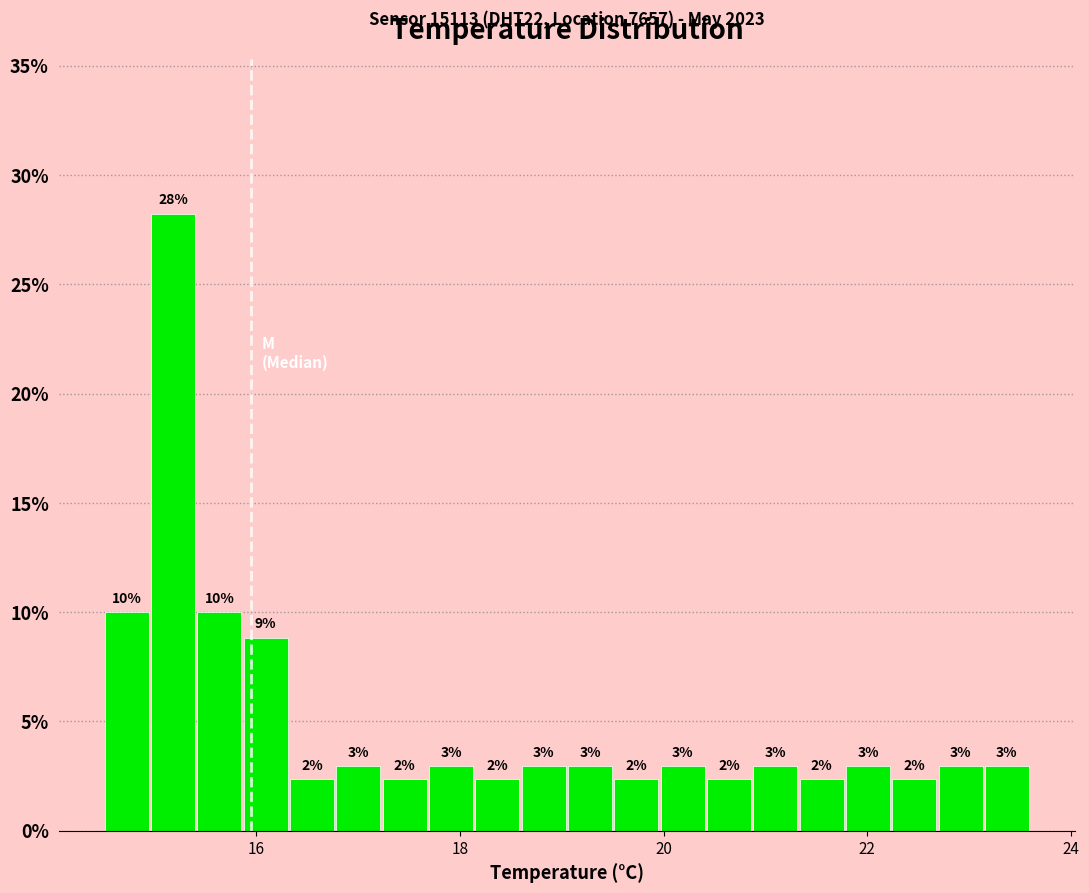

Read against the x-axis, roughly where is the centre of the tallest bar?

15.2